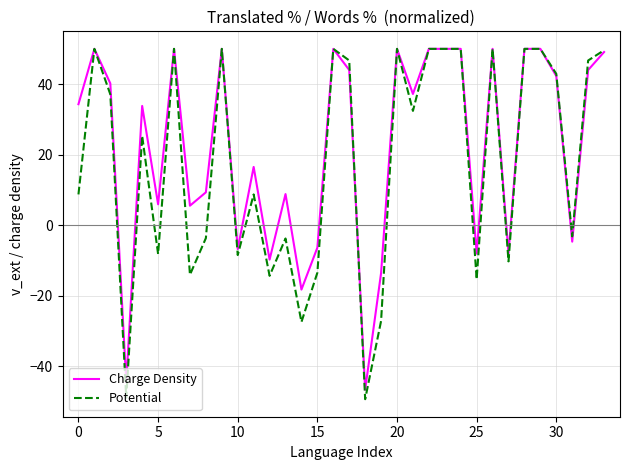

What is the maximum value shown in the chart?

50.0